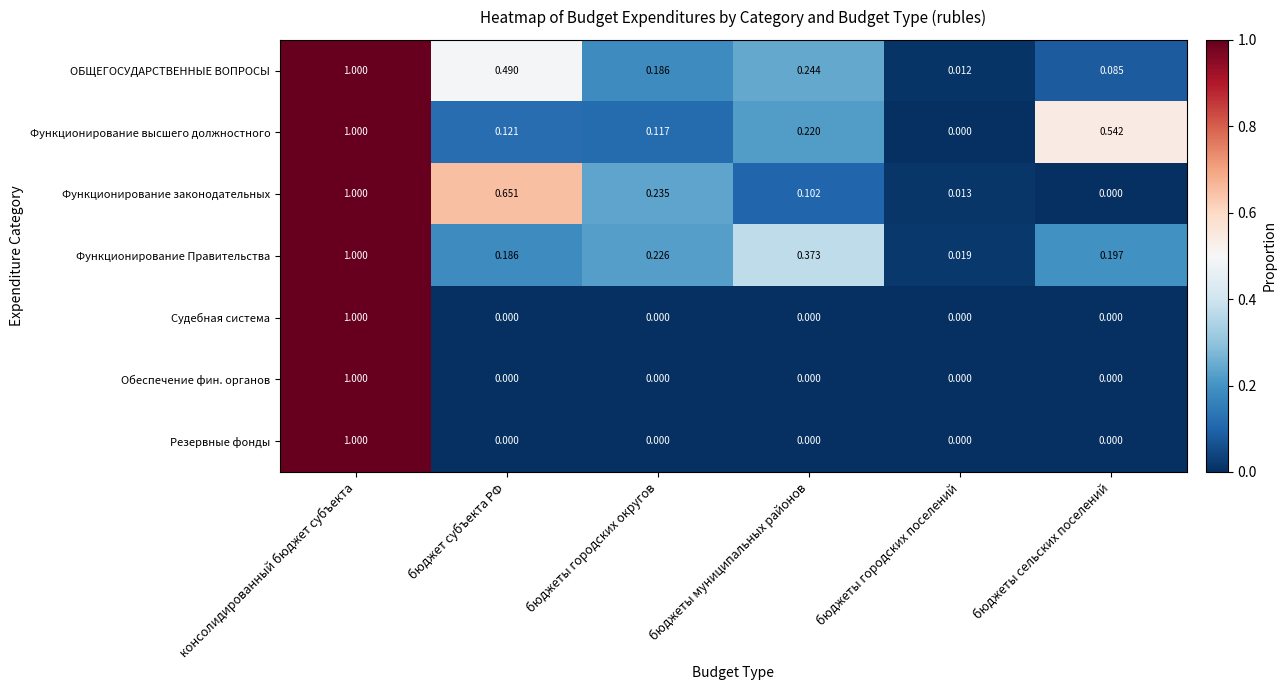

Which category has the highest value in the Функционирование высшего должностного series?

консолидированный бюджет субъекта